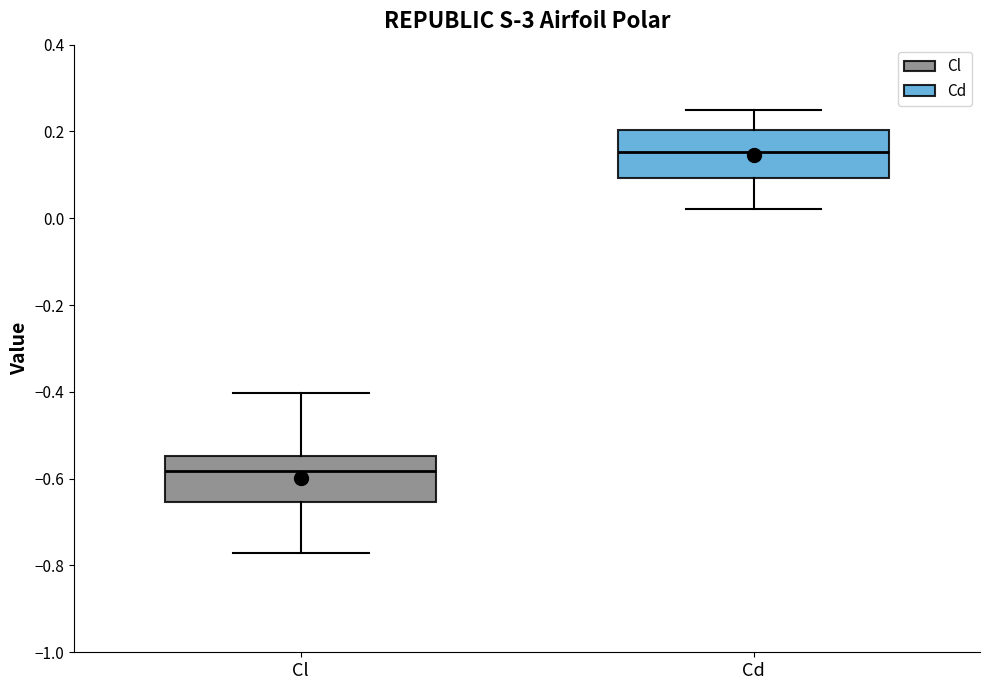

Which box has the lowest median line?

Cl